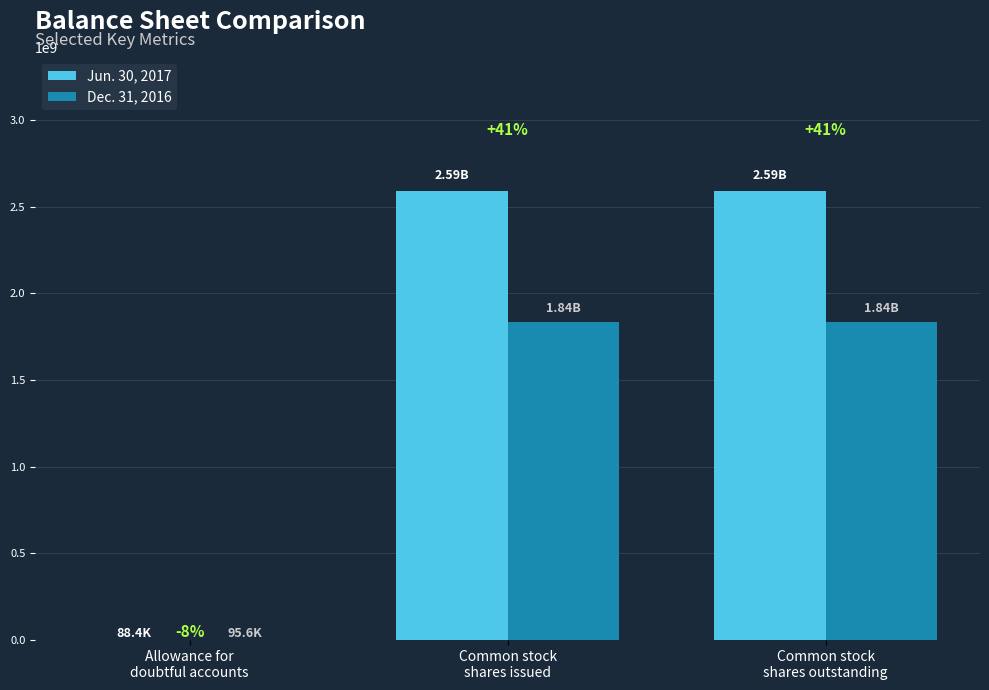

List the labels in order of Dec. 31, 2016 value, largest first.

Common stock
shares issued, Common stock
shares outstanding, Allowance for
doubtful accounts